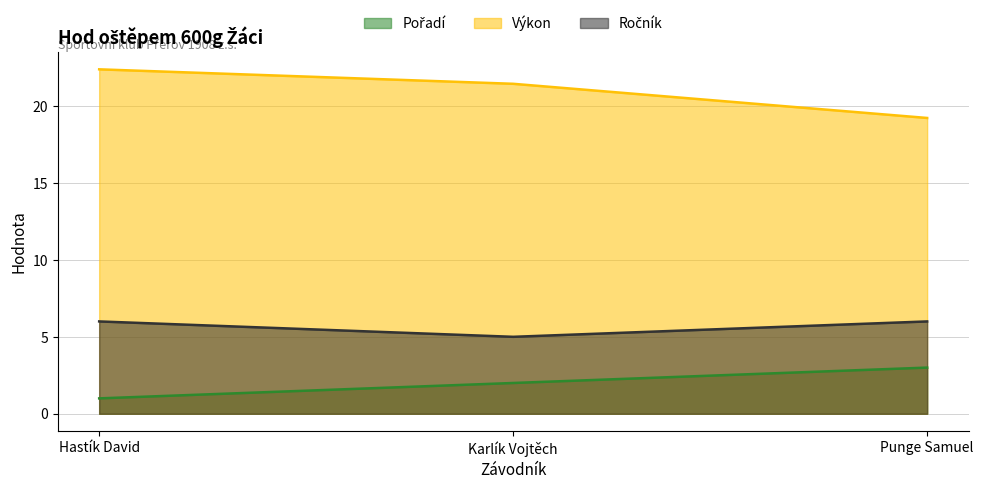

Reading left to right, transcribe all the data shown in this chart.

Pořadí: 1.0	2.0	3.0
Výkon: 22.4	21.4	19.2
Ročník: 6.0	5.0	6.0